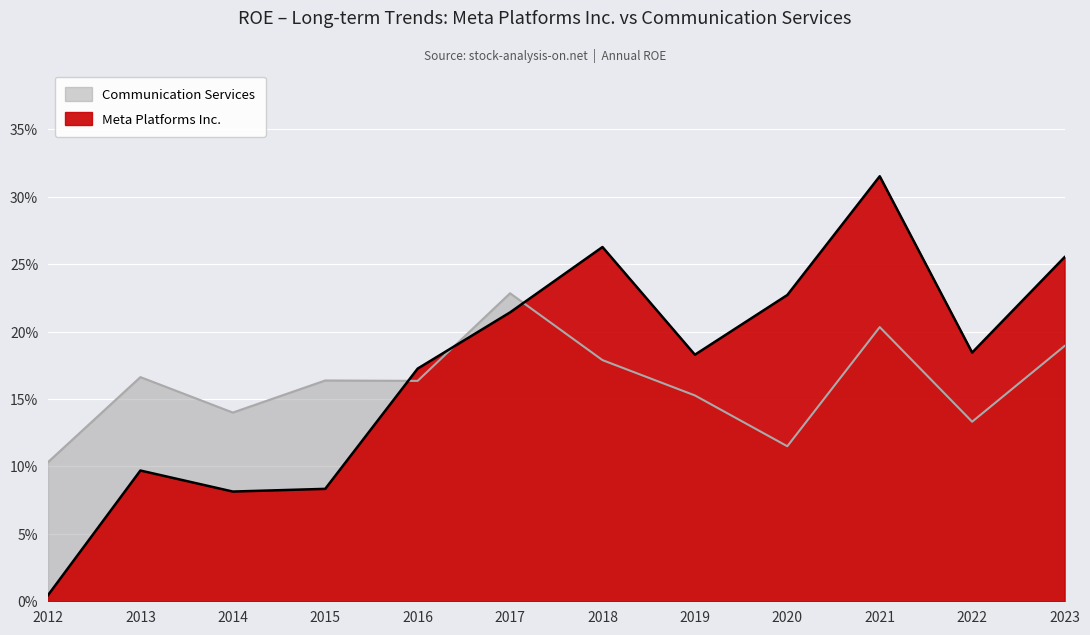

Which series changed the most between 2018 and 2023?

Communication Services